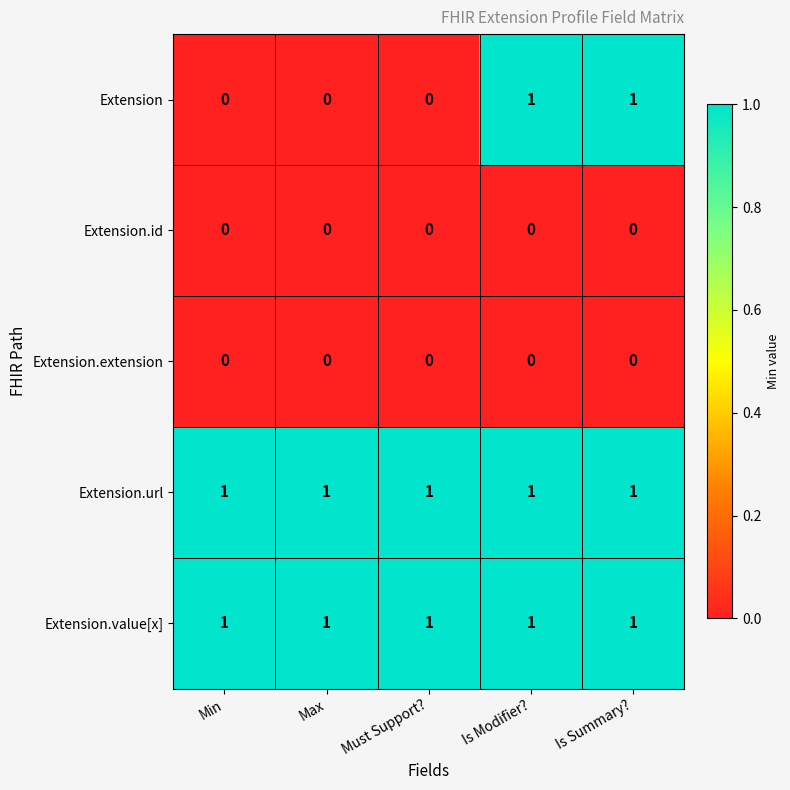

True or false: Extension.value[x] has a value of 0 at Min.

False